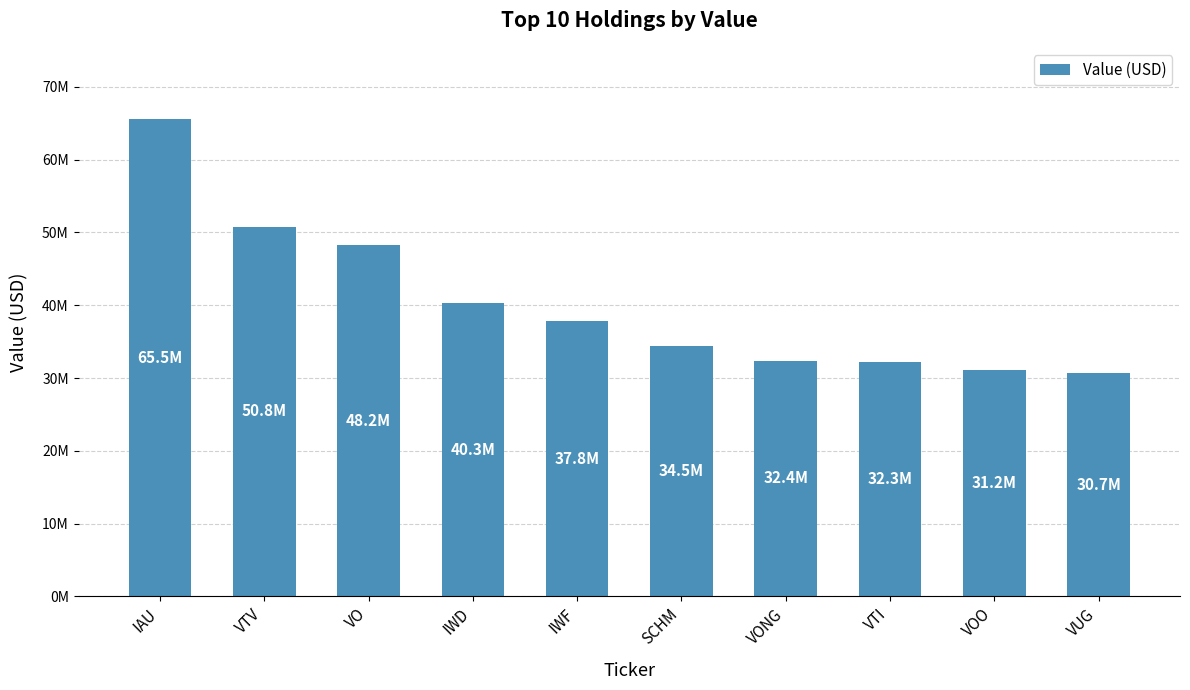

Does the chart contain any negative values?

No